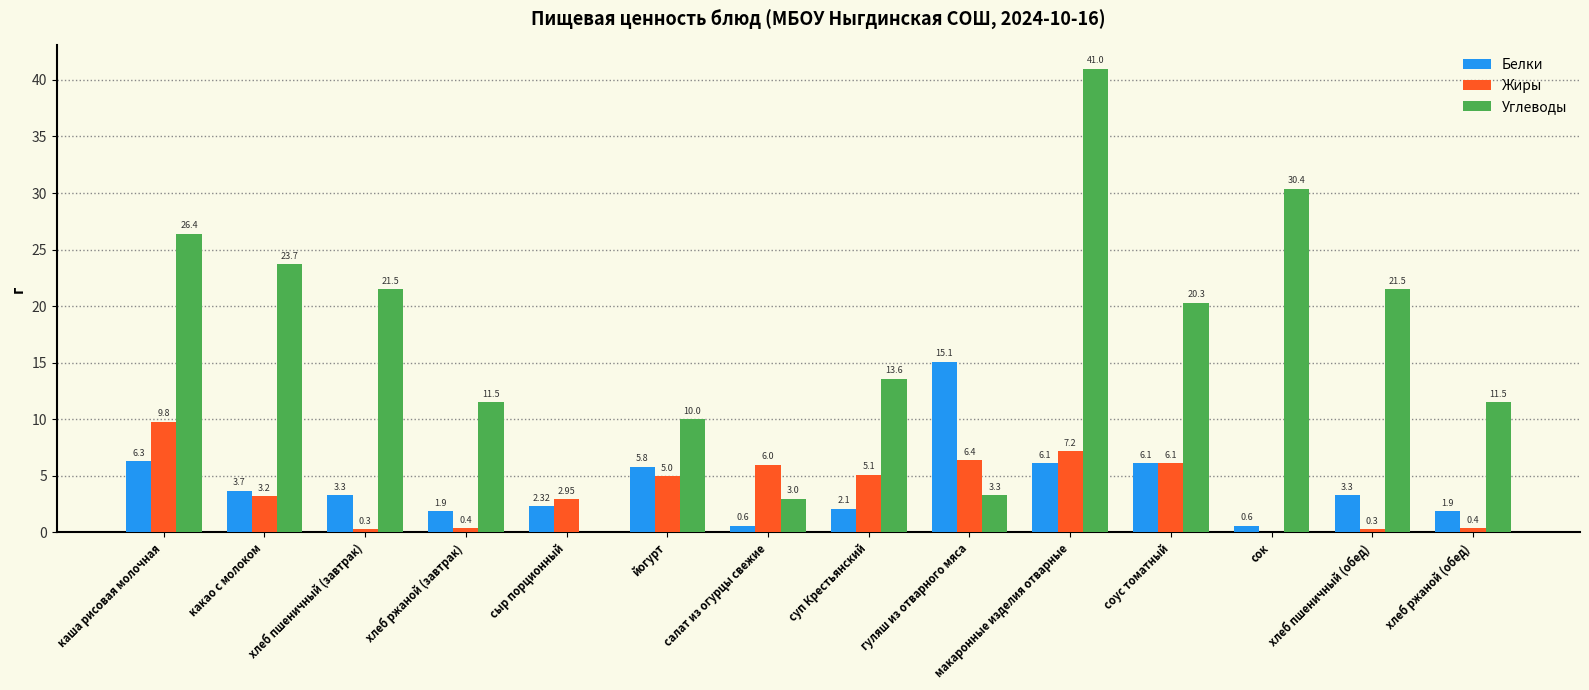

What is the maximum value for Жиры?

9.8